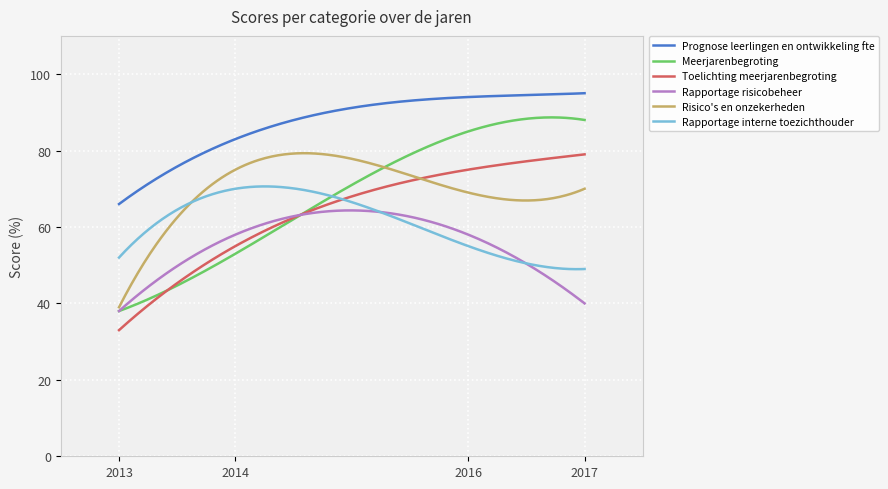

Which series has the largest range (max minus min)?

Meerjarenbegroting